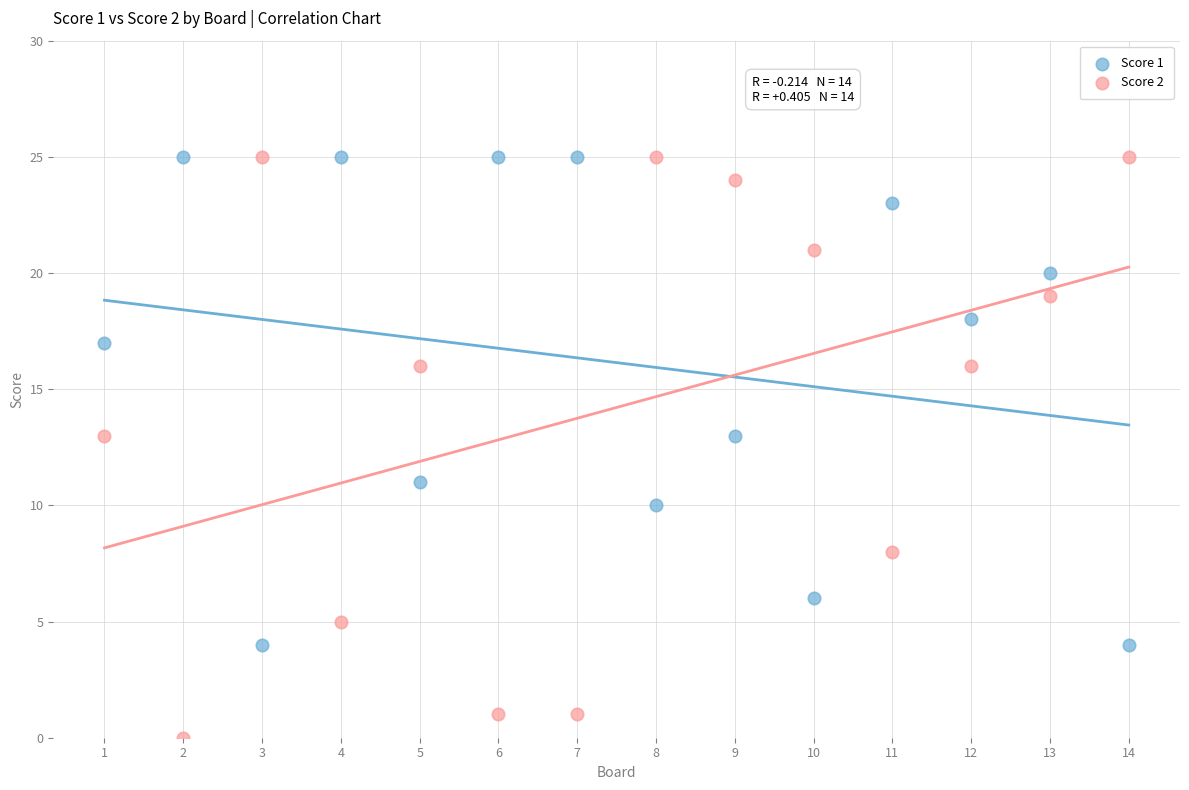

Which series has the widest spread of Y values?

Score 2